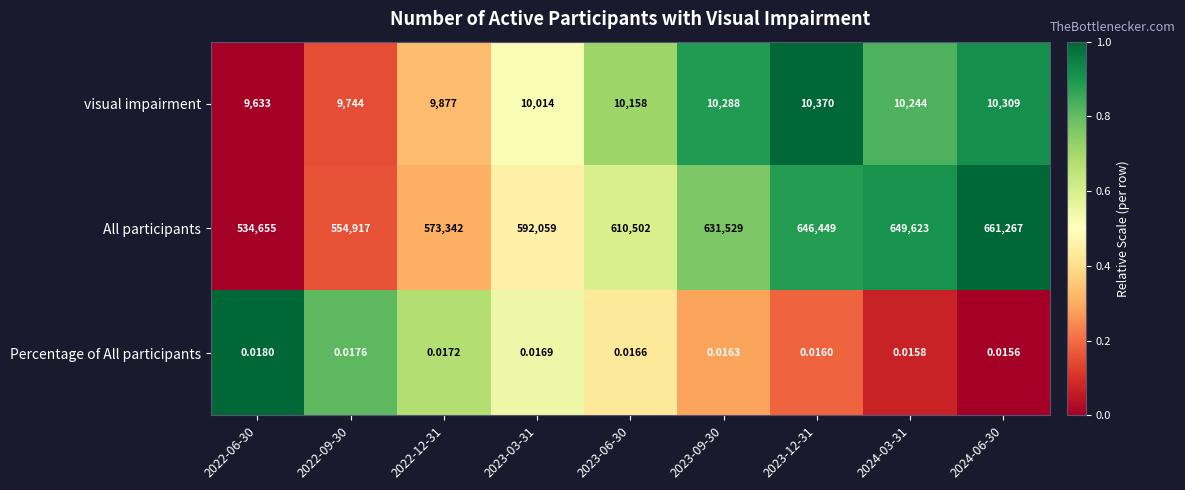

Which series has the widest spread of values?

All participants